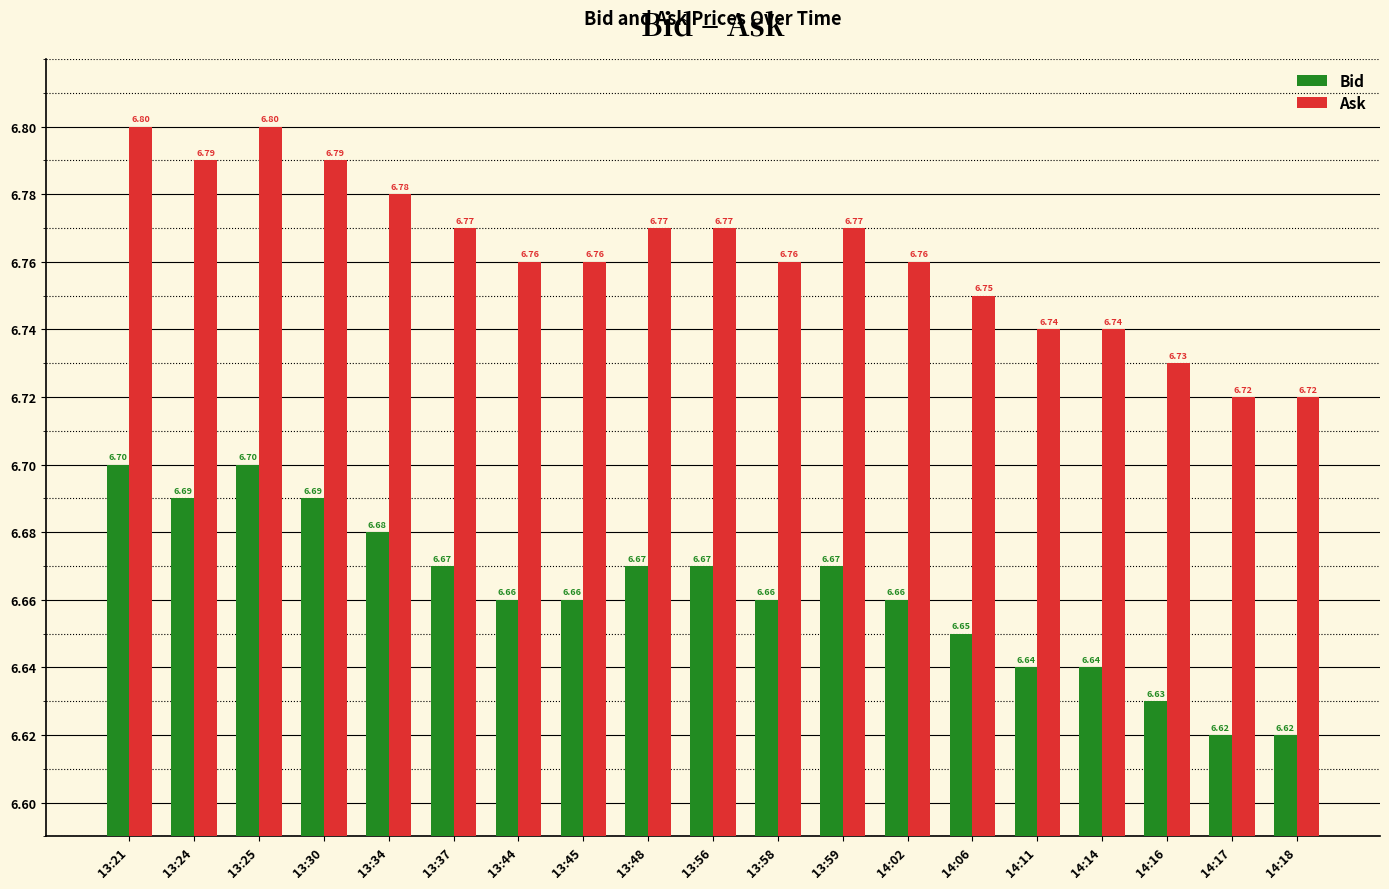

Is it true that Ask equals 1.8 at 13:30?

False